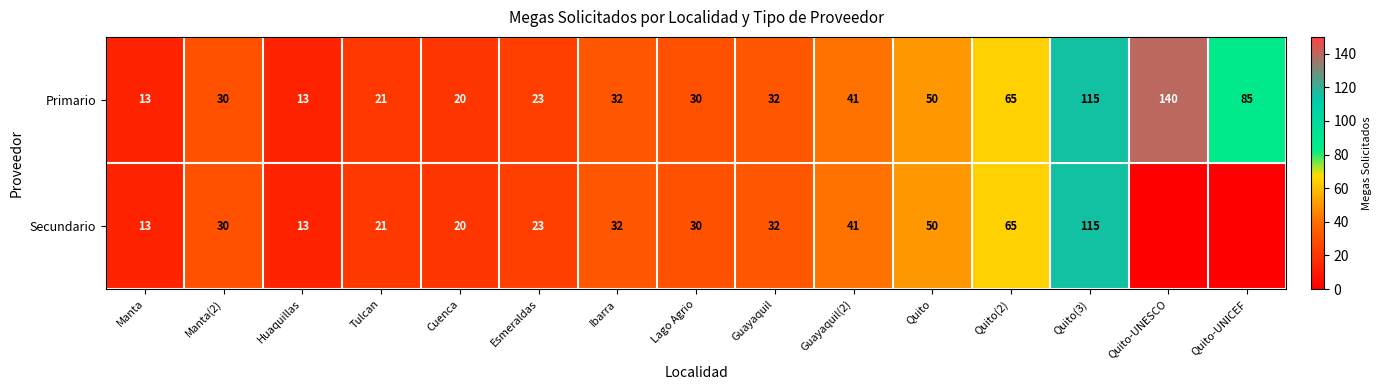

Which has a higher value, Quito-UNICEF or Guayaquil(2)?

Quito-UNICEF